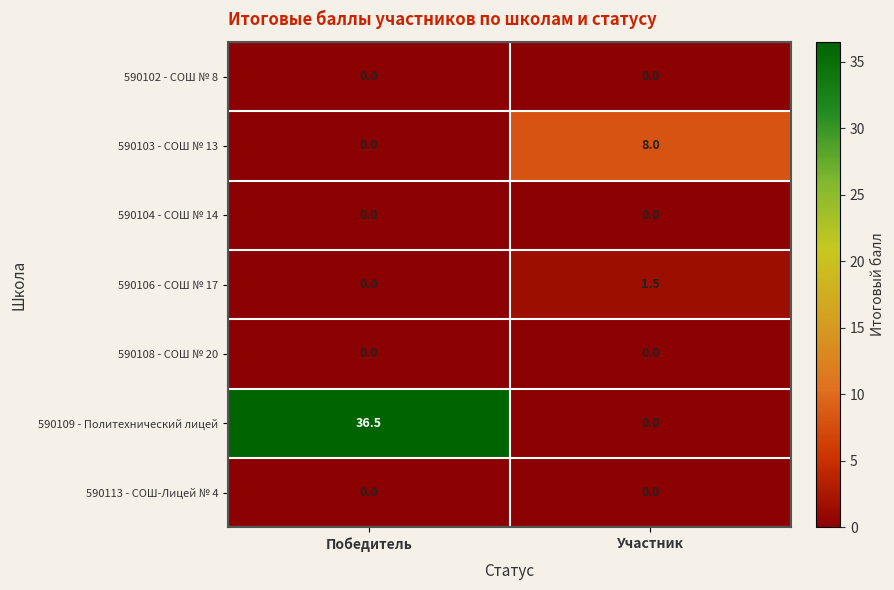

Reading right to left, what are all the values shown in this chart?

590102 - СОШ № 8: Участник=0.0	Победитель=0.0
590103 - СОШ № 13: Участник=8.0	Победитель=0.0
590104 - СОШ № 14: Участник=0.0	Победитель=0.0
590106 - СОШ № 17: Участник=1.5	Победитель=0.0
590108 - СОШ № 20: Участник=0.0	Победитель=0.0
590109 - Политехнический лицей: Участник=0.0	Победитель=36.5
590113 - СОШ-Лицей № 4: Участник=0.0	Победитель=0.0